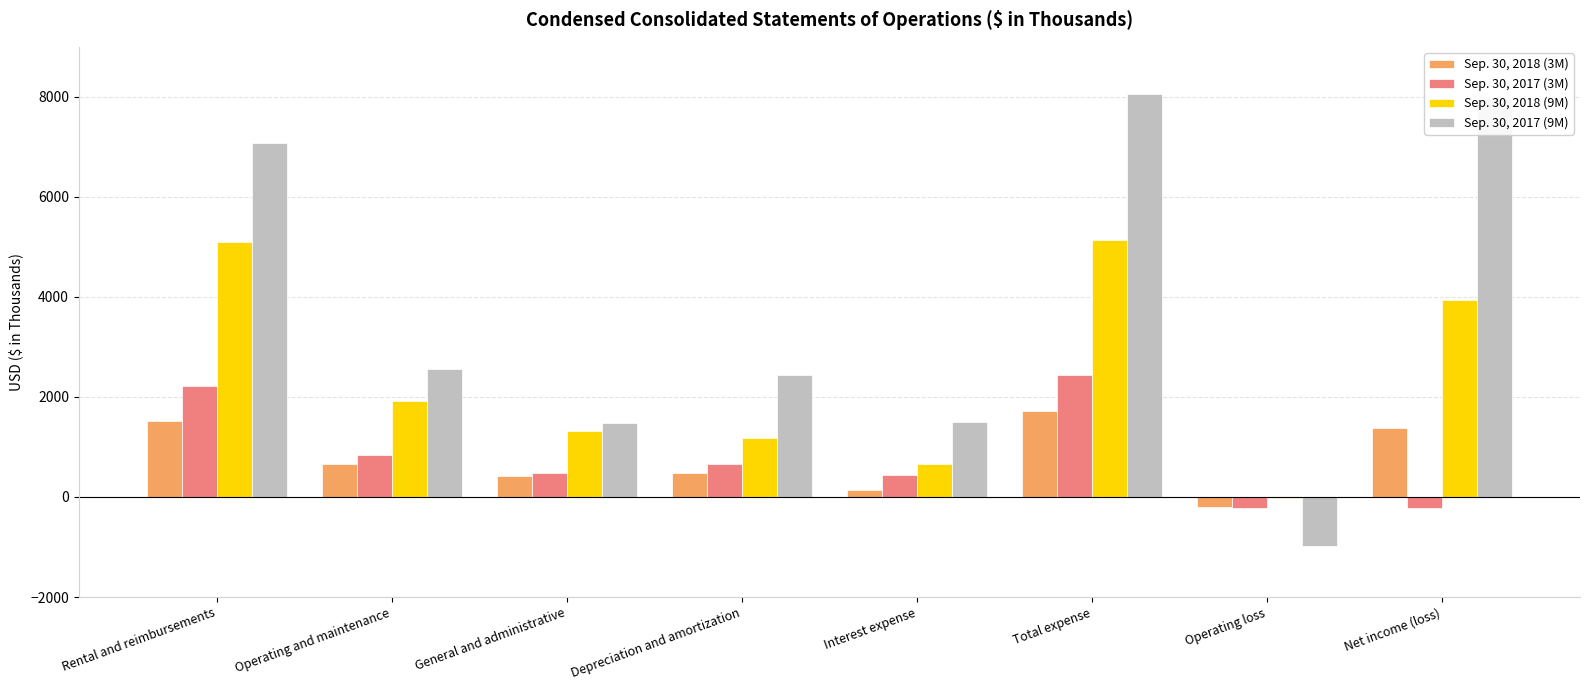

What is the maximum value shown in the chart?

8061